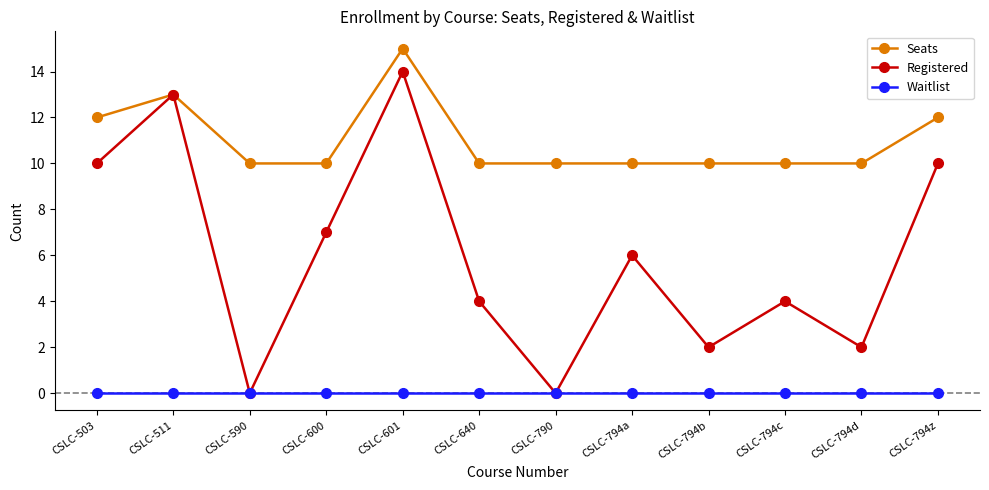

How many lines are shown in the chart?

3